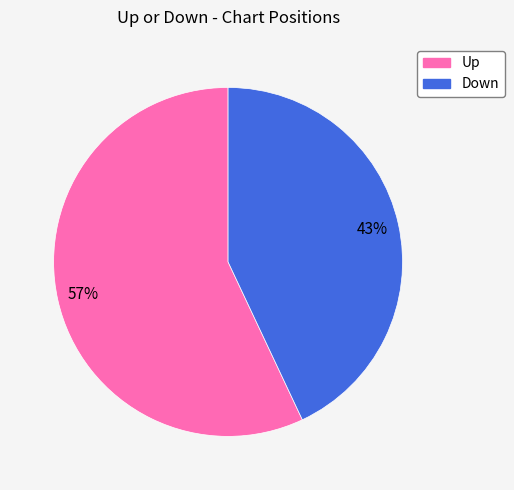

How many slices are in this pie chart?

2